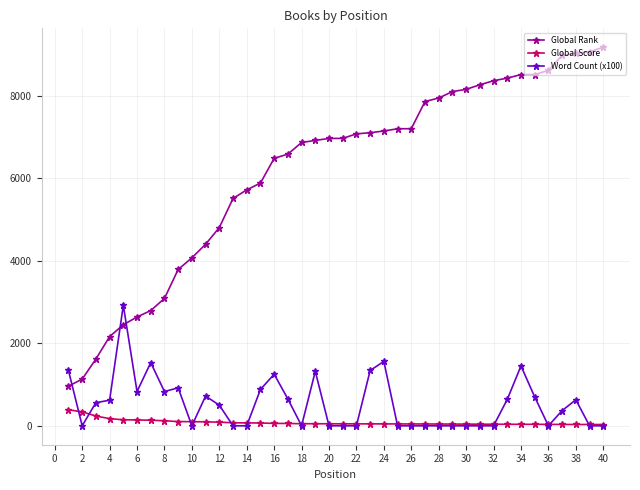

True or false: Global Rank and Word Count (x100) intersect in this chart.

True